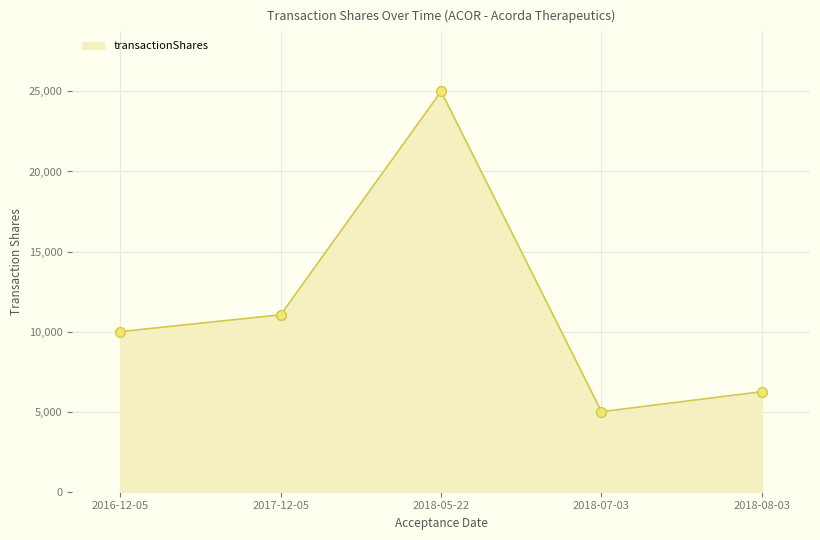

What is the change in value from 2017-12-05 to 2018-07-03?

-6050